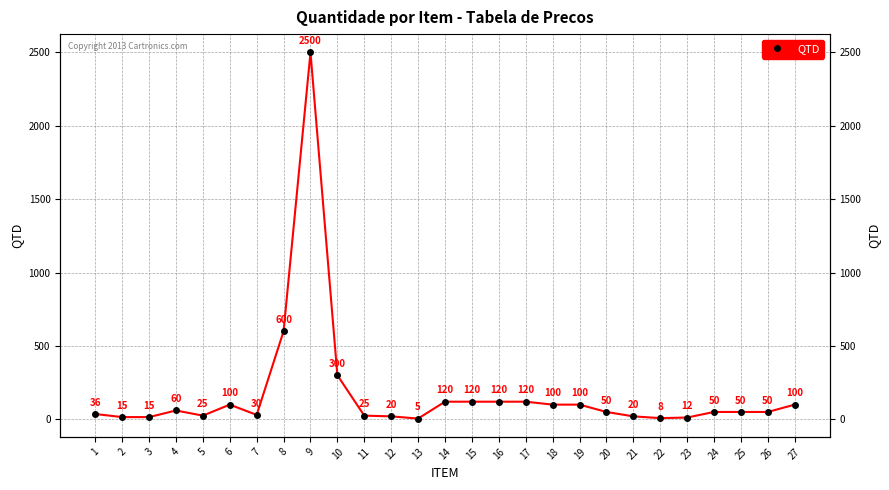

What is the change in value from 15 to 26?

-70